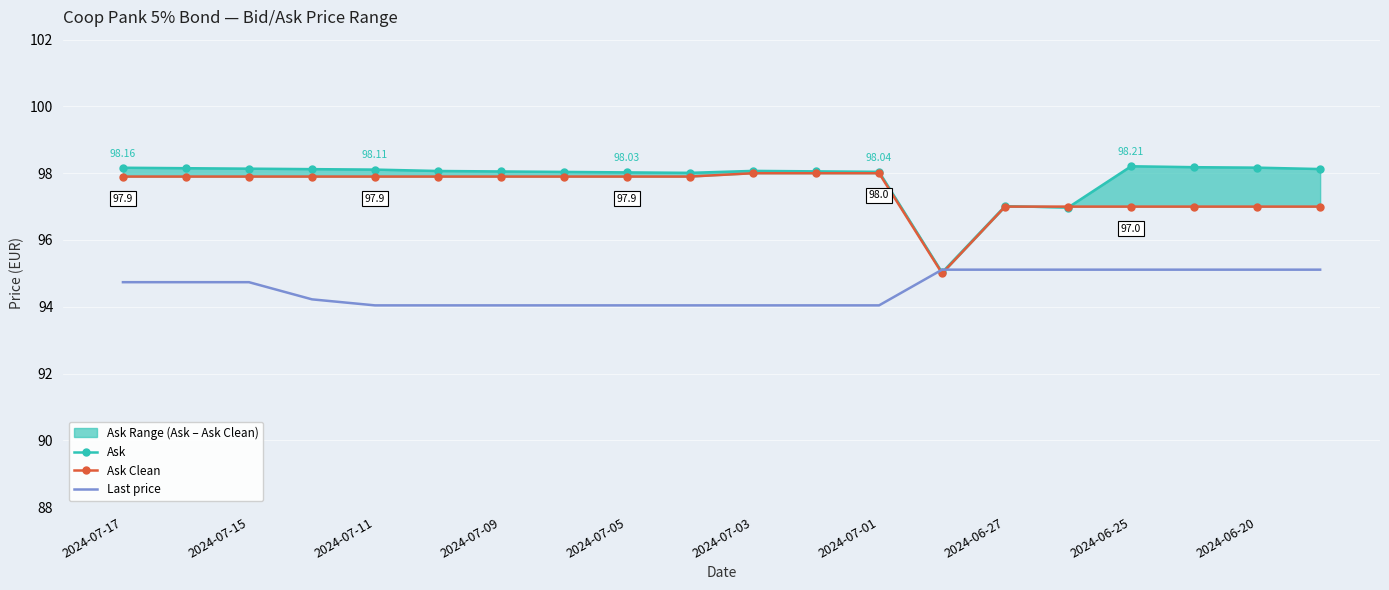

How many data points in Ask are less than 98?

3